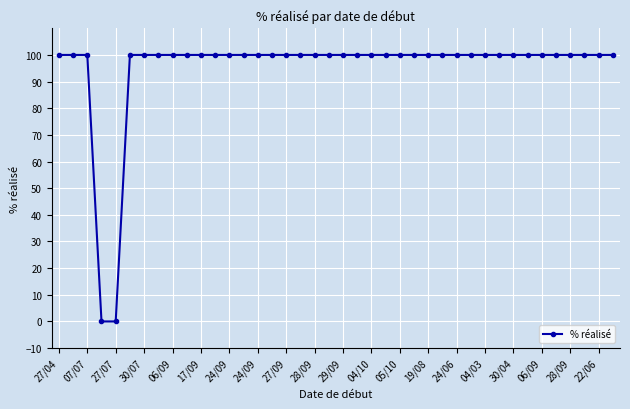

What is the maximum value shown in the chart?

100